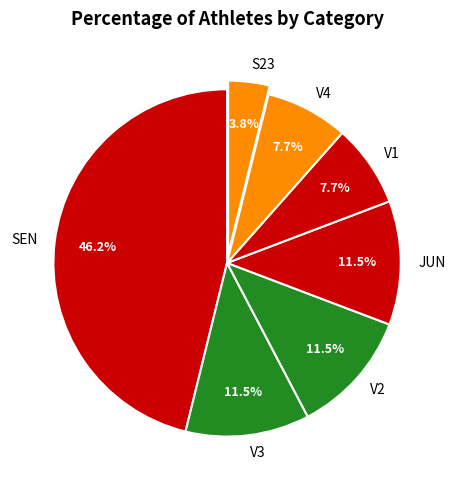

Is it true that S23 is 18% of the pie?

False